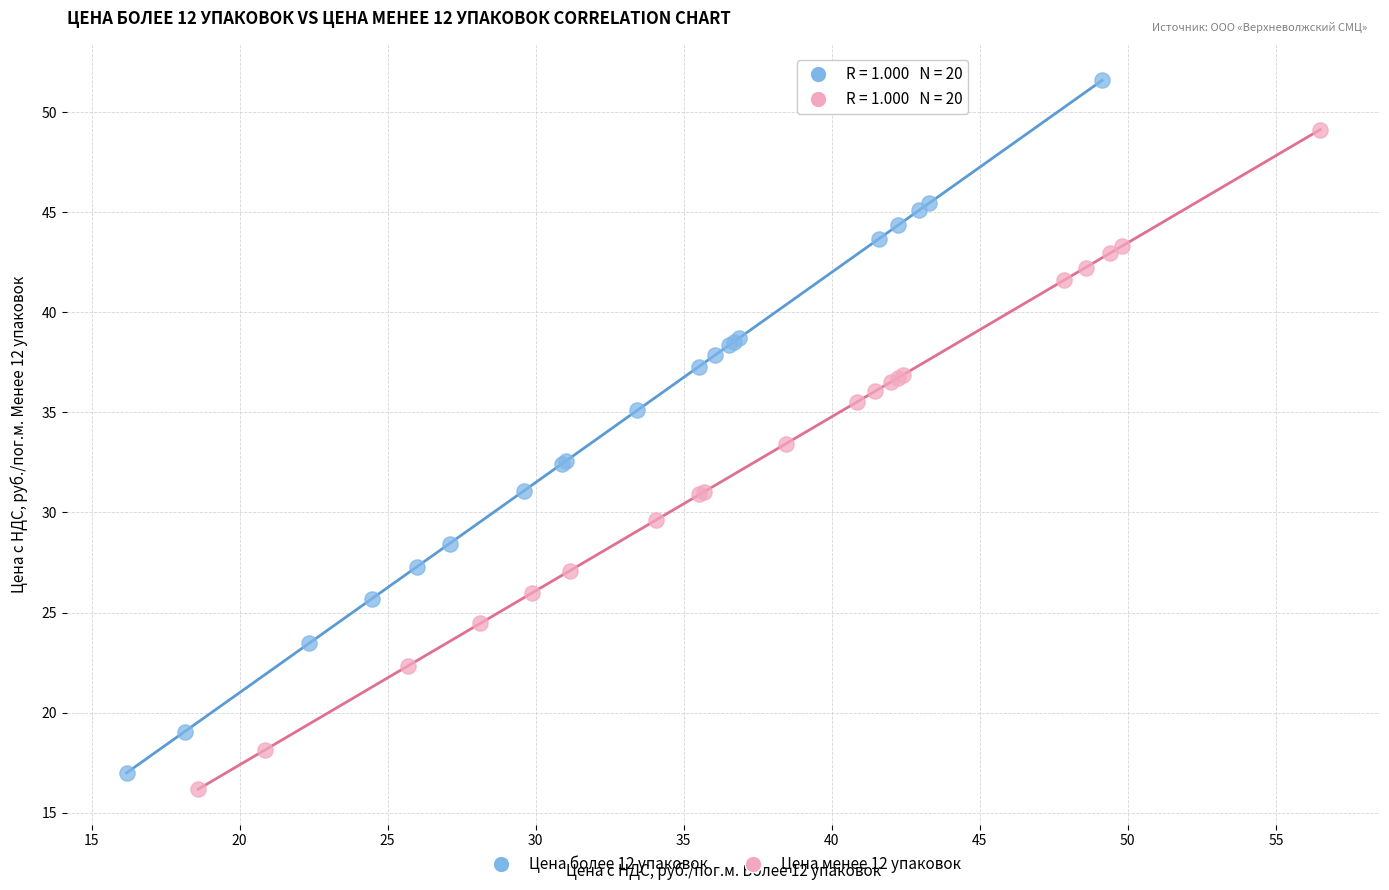

Which series has the largest Y range (max minus min)?

Цена более 12 упаковок